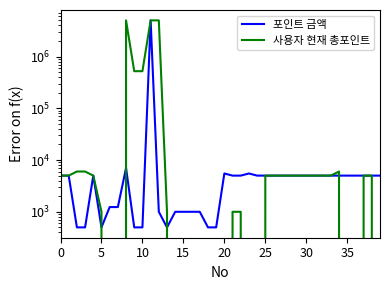

Which has a higher value, 32 or 39?

32